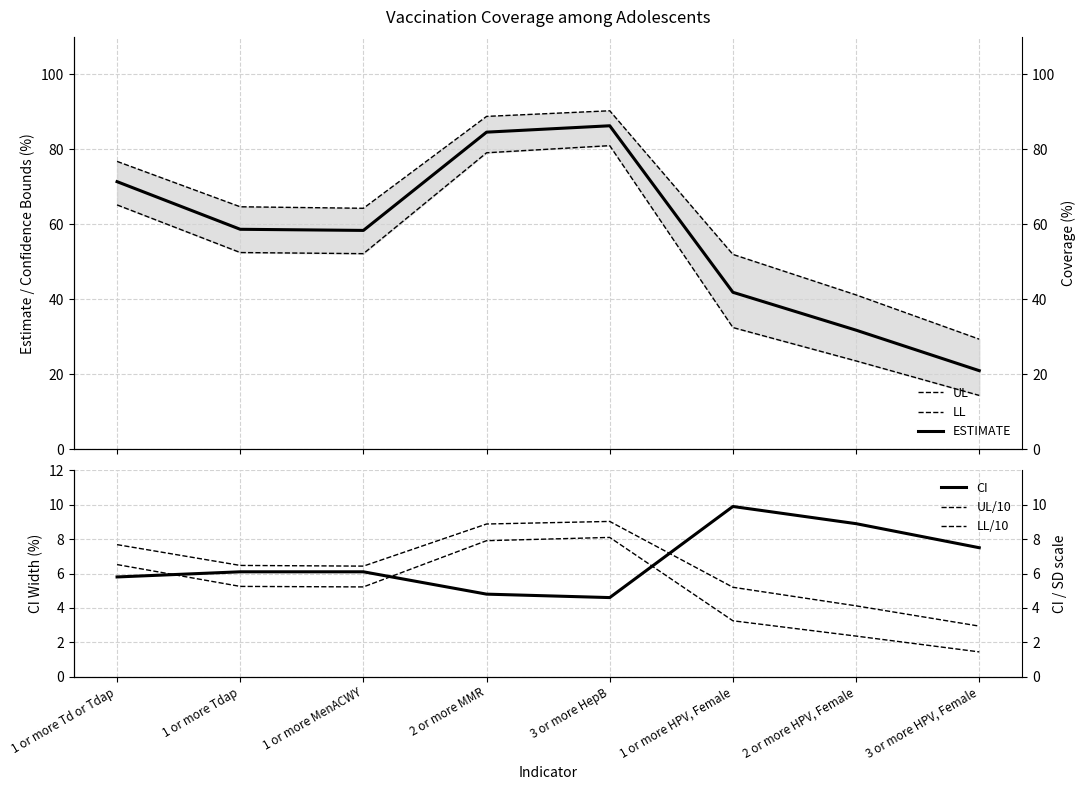

At which category does the chart reach its minimum across all series?

3 or more HPV, Female